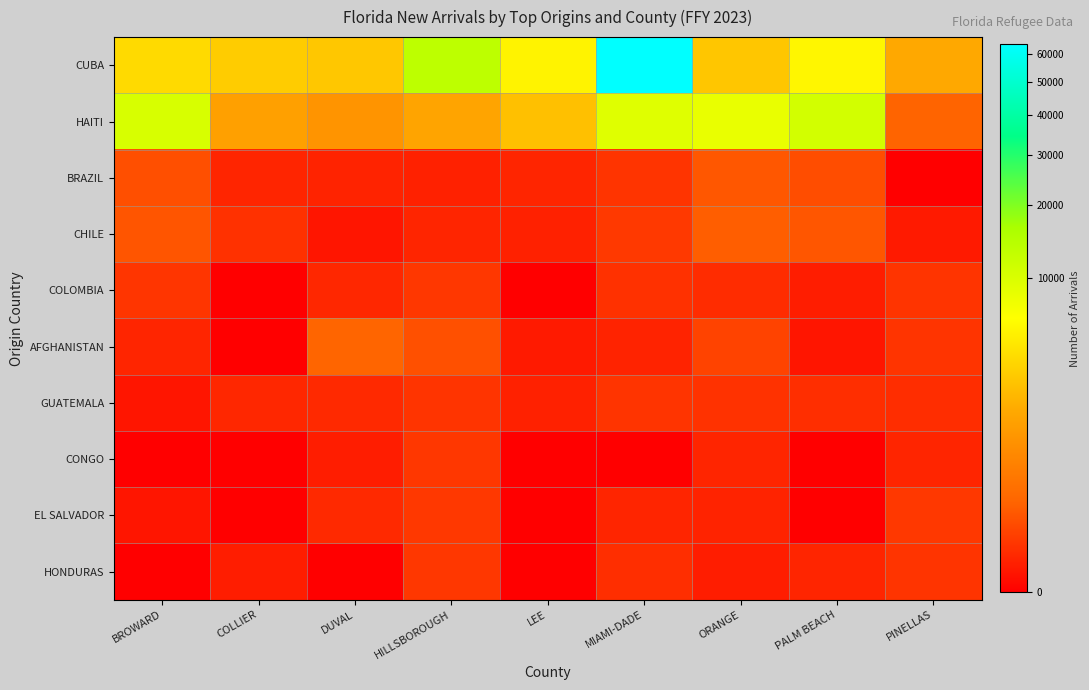

Reading left to right, extract all data points from this chart.

CUBA: BROWARD=3776	COLLIER=3050	DUVAL=2806	HILLSBOROUGH=13473	LEE=5370	MIAMI-DADE=63495	ORANGE=2733	PALM BEACH=5622	PINELLAS=1581
HAITI: BROWARD=10215	COLLIER=1279	DUVAL=927	HILLSBOROUGH=1454	LEE=2460	MIAMI-DADE=9310	ORANGE=8270	PALM BEACH=10787	PINELLAS=155
BRAZIL: BROWARD=71	COLLIER=6	DUVAL=5	HILLSBOROUGH=4	LEE=6	MIAMI-DADE=18	ORANGE=99	PALM BEACH=66	PINELLAS=0
CHILE: BROWARD=89	COLLIER=15	DUVAL=1	HILLSBOROUGH=6	LEE=4	MIAMI-DADE=24	ORANGE=129	PALM BEACH=95	PINELLAS=2
COLOMBIA: BROWARD=20	COLLIER=0	DUVAL=7	HILLSBOROUGH=22	LEE=0	MIAMI-DADE=15	ORANGE=10	PALM BEACH=3	PINELLAS=18
AFGHANISTAN: BROWARD=6	COLLIER=0	DUVAL=163	HILLSBOROUGH=73	LEE=2	MIAMI-DADE=5	ORANGE=42	PALM BEACH=1	PINELLAS=18
GUATEMALA: BROWARD=1	COLLIER=7	DUVAL=9	HILLSBOROUGH=19	LEE=4	MIAMI-DADE=18	ORANGE=16	PALM BEACH=12	PINELLAS=11
CONGO: BROWARD=0	COLLIER=0	DUVAL=3	HILLSBOROUGH=21	LEE=0	MIAMI-DADE=0	ORANGE=6	PALM BEACH=0	PINELLAS=6
EL SALVADOR: BROWARD=1	COLLIER=0	DUVAL=9	HILLSBOROUGH=23	LEE=0	MIAMI-DADE=6	ORANGE=5	PALM BEACH=0	PINELLAS=23
HONDURAS: BROWARD=0	COLLIER=3	DUVAL=0	HILLSBOROUGH=22	LEE=0	MIAMI-DADE=12	ORANGE=3	PALM BEACH=6	PINELLAS=18